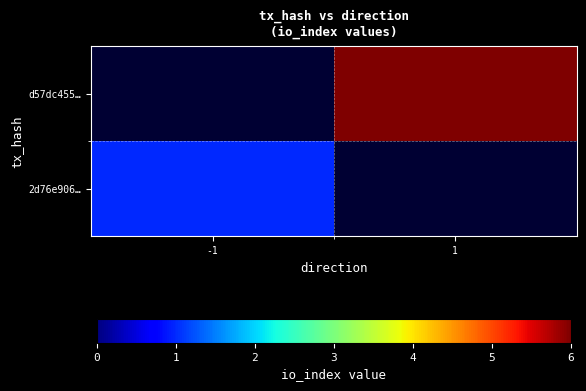

Reading left to right, what are all the values shown in this chart?

2d76e906…: -1=1	1=0
d57dc455…: -1=0	1=6